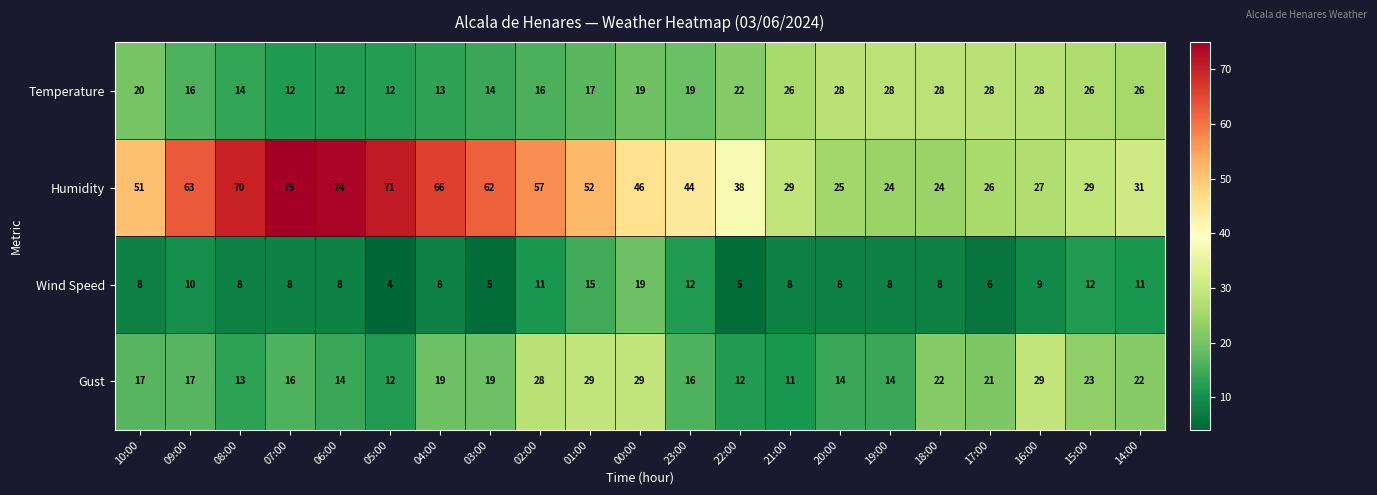

What value does the Wind Speed series have at 07:00, to the nearest 5?

10